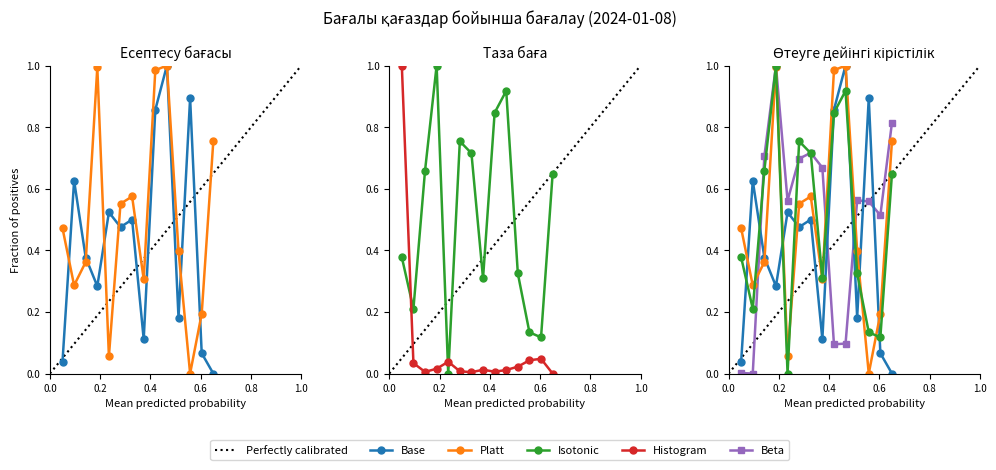

What are all the series names shown in the legend?

Base, Platt, Isotonic, Histogram, Beta